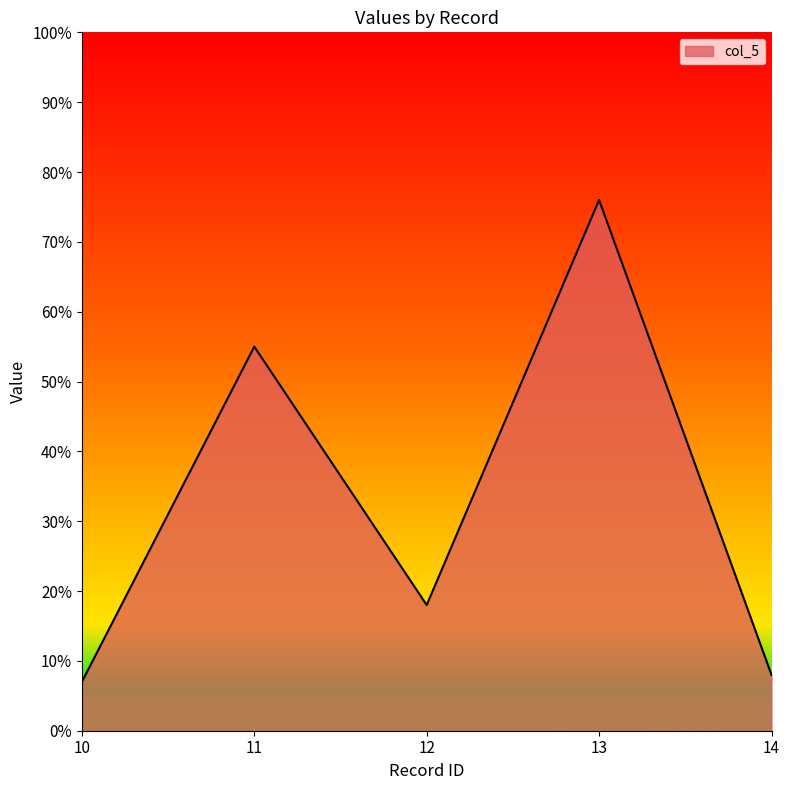

True or false: there are more than 2 points higher than both neighbors.

False